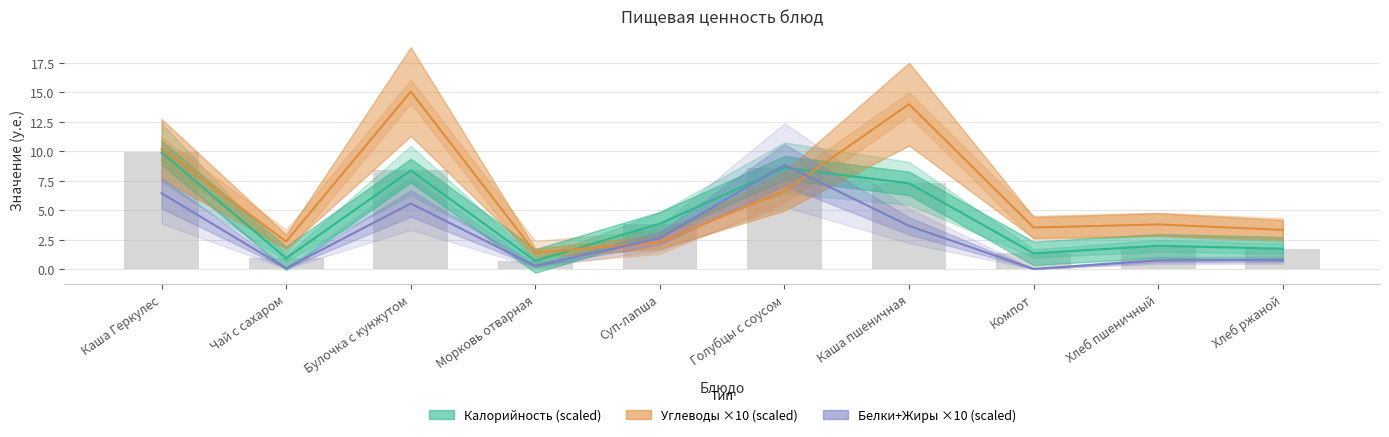

At which label does Калорийность first exceed 3?

Каша Геркулес